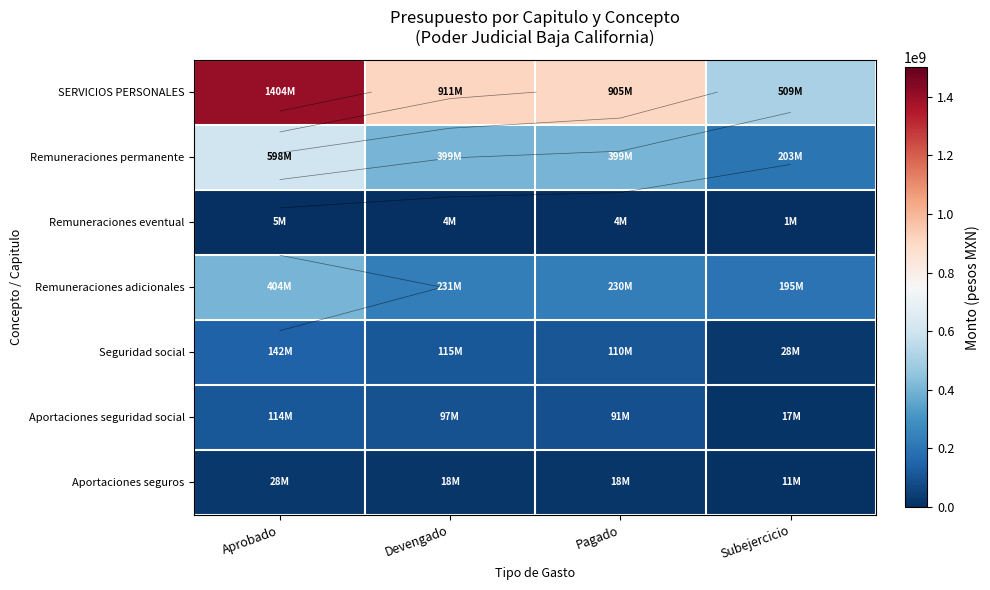

At Aprobado, list the series in order from largest to smallest.

SERVICIOS PERSONALES, Remuneraciones permanente, Remuneraciones adicionales, Seguridad social, Aportaciones seguridad social, Aportaciones seguros, Remuneraciones eventual